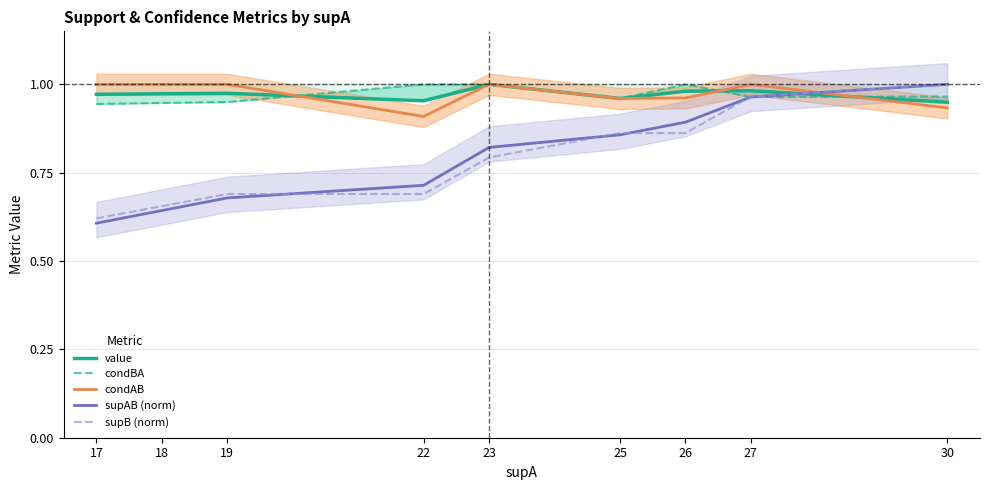

Which label corresponds to the largest value in the chart?

23